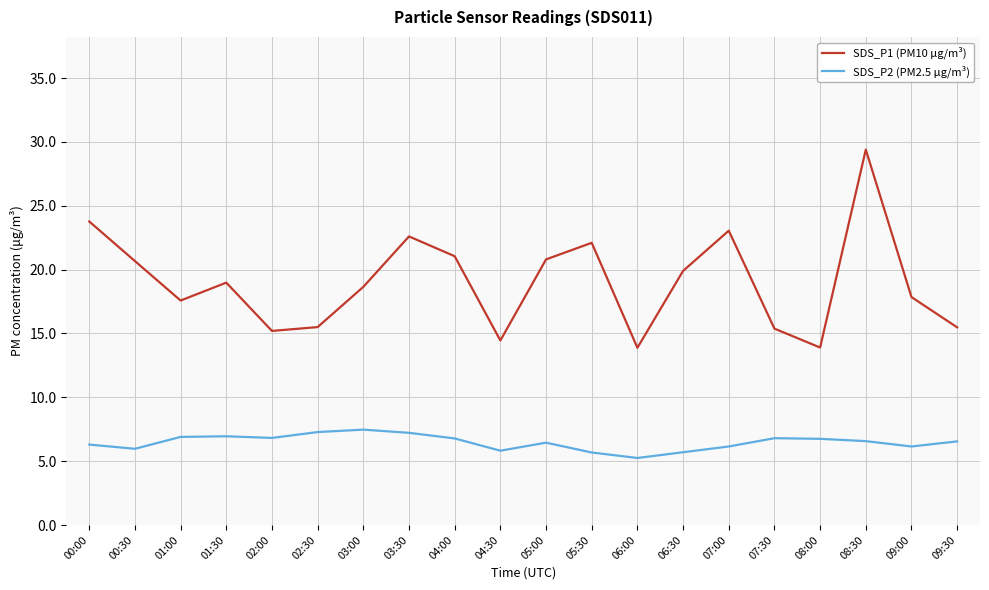

Which label corresponds to the largest value in the chart?

08:30